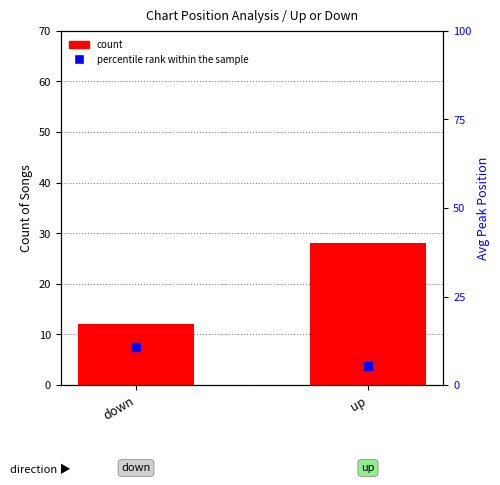

What is the total value across all series at down?

22.8